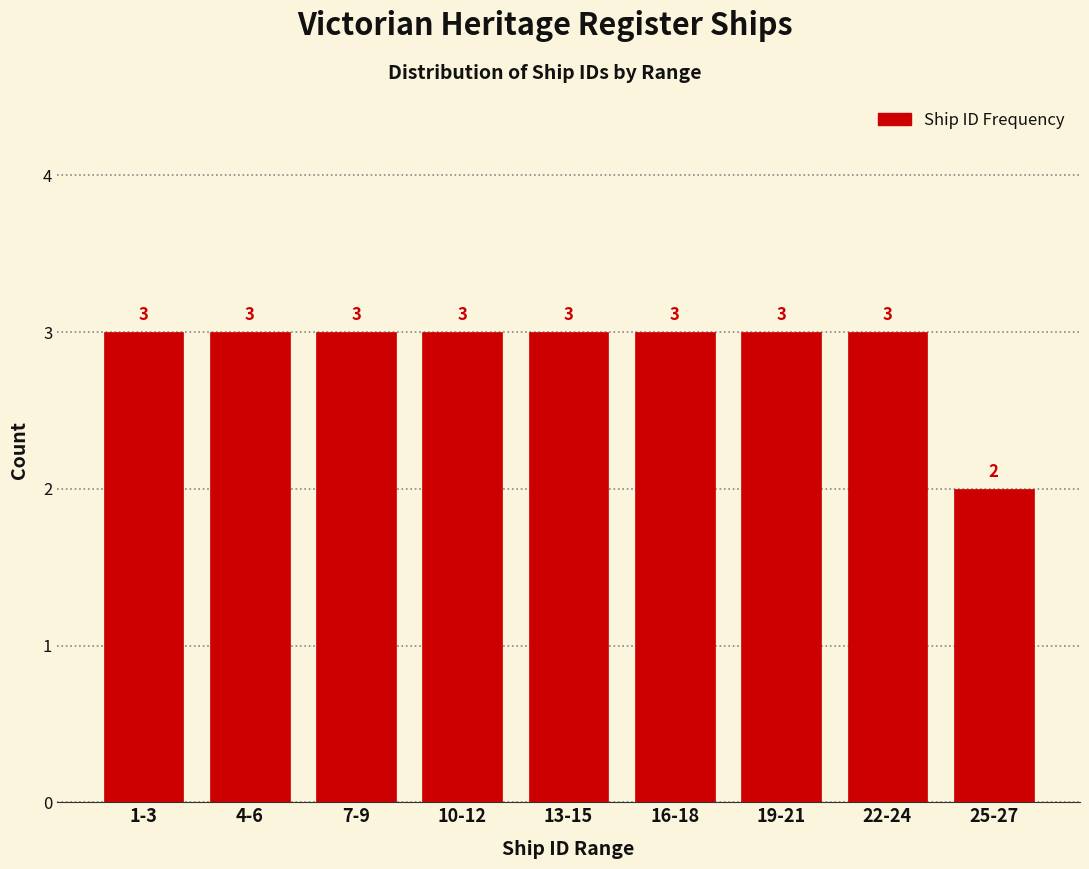

Reading left to right, transcribe all the data shown in this chart.

3	3	3	3	3	3	3	3	2